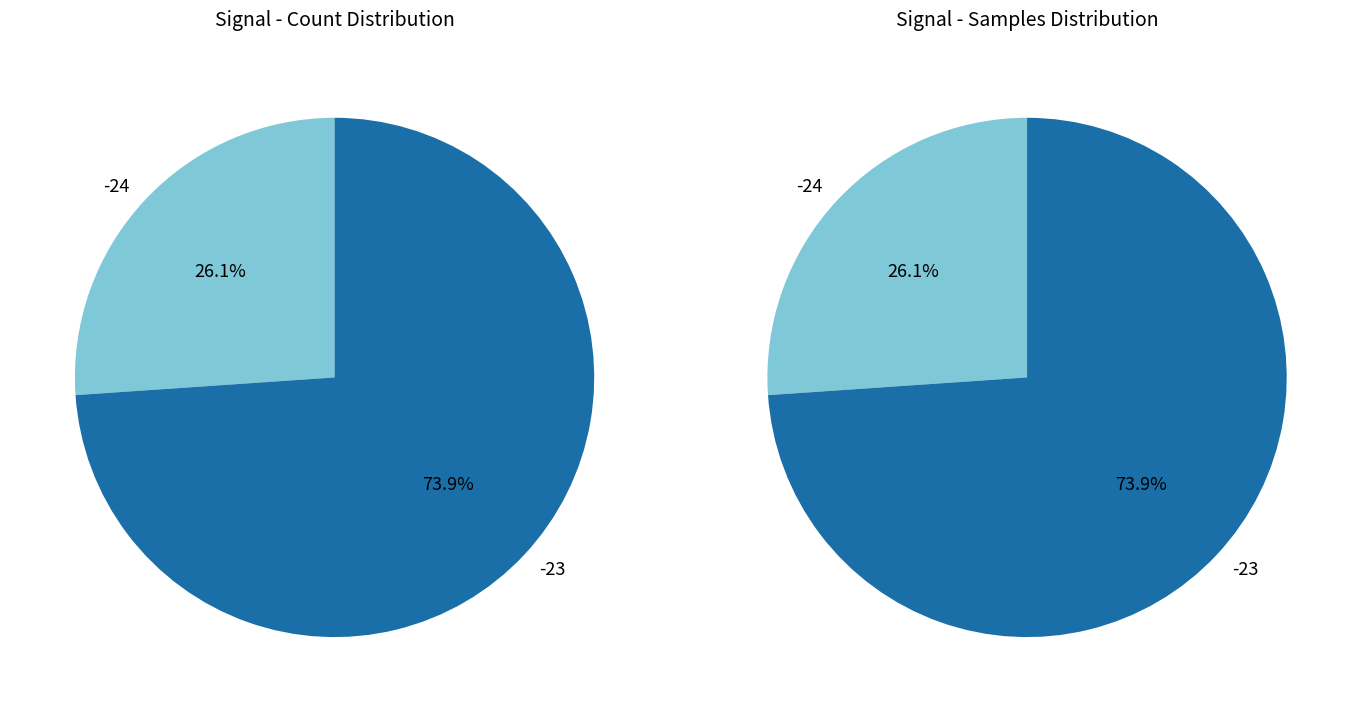

True or false: Signal -24 accounts for 40% of the total.

False